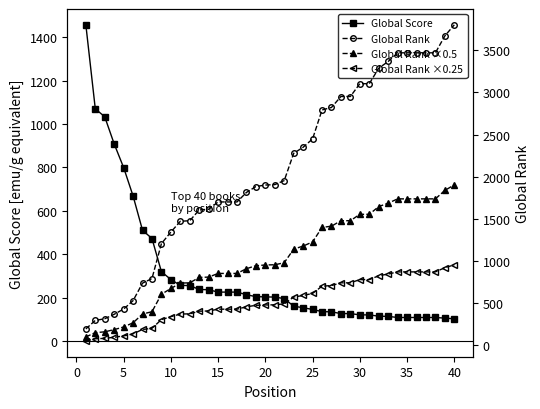

Reading left to right, what are all the values shown in this chart?

Global Score: 1457.0	1070.0	1033.0	908.0	799.0	668.0	510.0	472.0	319.0	283.0	256.0	255.0	237.0	236.0	225.0	225.0	225.0	213.0	204.0	203.0	202.0	195.0	160.0	153.0	145.0	135.0	134.0	126.0	126.0	120.0	120.0	114.0	113.0	108.0	108.0	108.0	108.0	108.0	105.0	102.0
Global Rank: 190.0	291.0	311.0	364.0	426.0	526.0	734.0	789.0	1204.0	1341.0	1469.0	1476.0	1604.0	1612.0	1699.0	1699.0	1699.0	1812.0	1882.0	1900.0	1905.0	1953.0	2277.0	2349.0	2448.0	2792.0	2822.0	2952.0	2952.0	3104.0	3104.0	3288.0	3368.0	3471.0	3471.0	3471.0	3471.0	3471.0	3672.0	3804.0
Global Rank ×0.5: 95.0	145.5	155.5	182.0	213.0	263.0	367.0	394.5	602.0	670.5	734.5	738.0	802.0	806.0	849.5	849.5	849.5	906.0	941.0	950.0	952.5	976.5	1138.5	1174.5	1224.0	1396.0	1411.0	1476.0	1476.0	1552.0	1552.0	1644.0	1684.0	1735.5	1735.5	1735.5	1735.5	1735.5	1836.0	1902.0
Global Rank ×0.25: 47.5	72.8	77.8	91.0	106.5	131.5	183.5	197.2	301.0	335.2	367.2	369.0	401.0	403.0	424.8	424.8	424.8	453.0	470.5	475.0	476.2	488.2	569.2	587.2	612.0	698.0	705.5	738.0	738.0	776.0	776.0	822.0	842.0	867.8	867.8	867.8	867.8	867.8	918.0	951.0